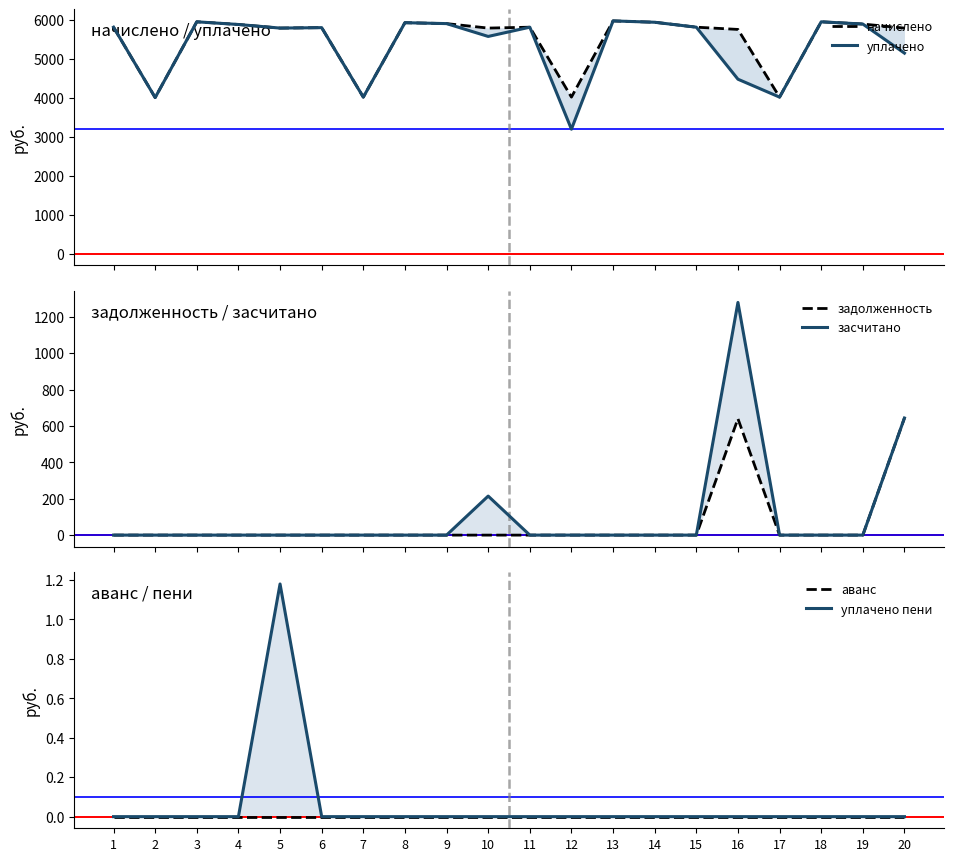

Where is the first local maximum for уплачено?

3